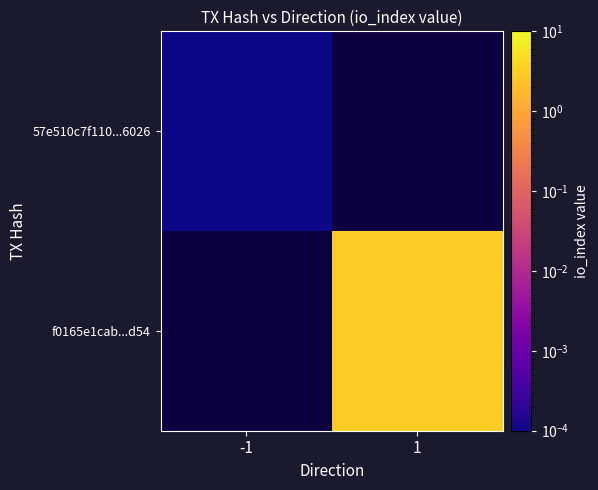

Rank the series at -1 from highest to lowest value.

57e510c7f110...6026, f0165e1cab...d54